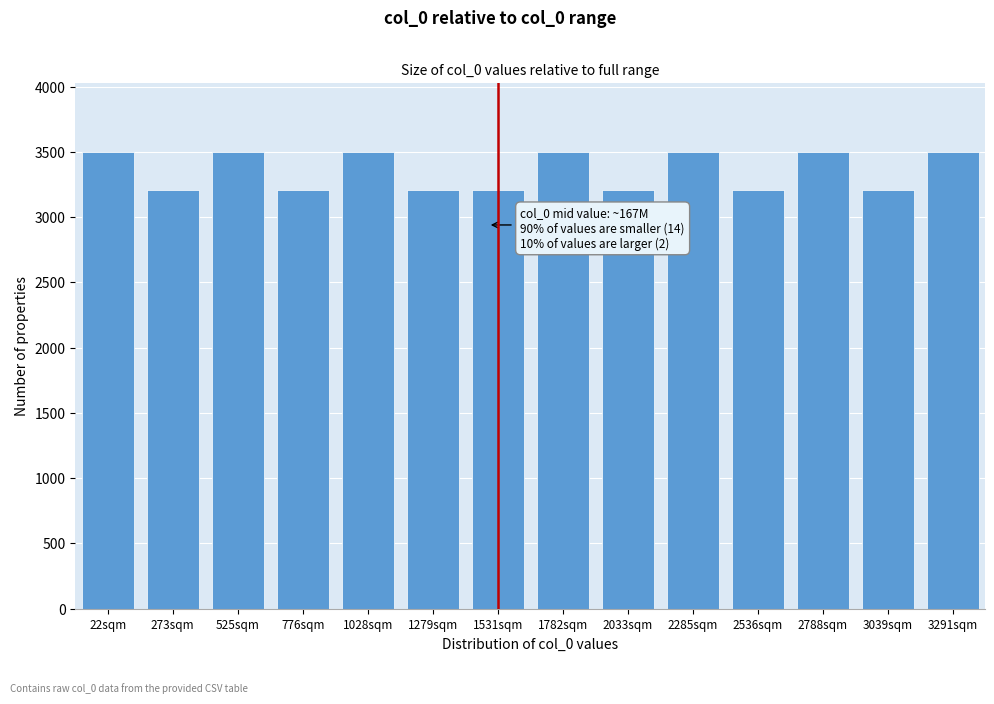

Reading left to right, extract all data points from this chart.

22sqm=3500.0	273sqm=3208.3	525sqm=3500.0	776sqm=3208.3	1028sqm=3500.0	1279sqm=3208.3	1531sqm=3208.3	1782sqm=3500.0	2033sqm=3208.3	2285sqm=3500.0	2536sqm=3208.3	2788sqm=3500.0	3039sqm=3208.3	3291sqm=3500.0